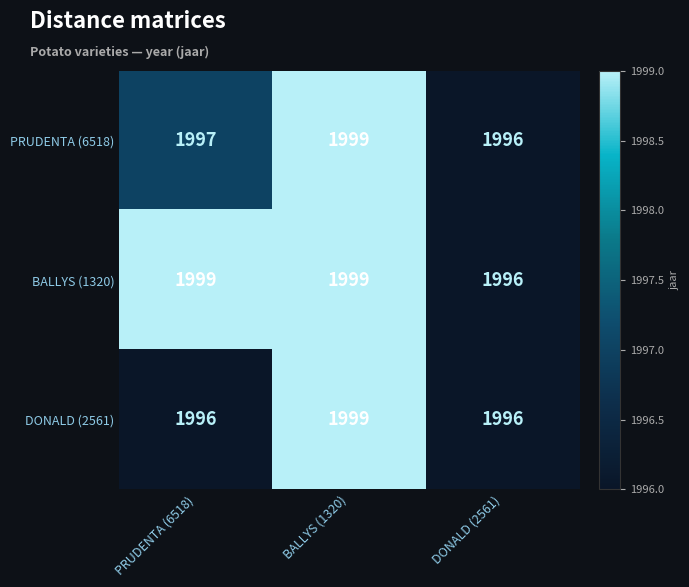

What is the average value of the PRUDENTA (6518) series?

1997